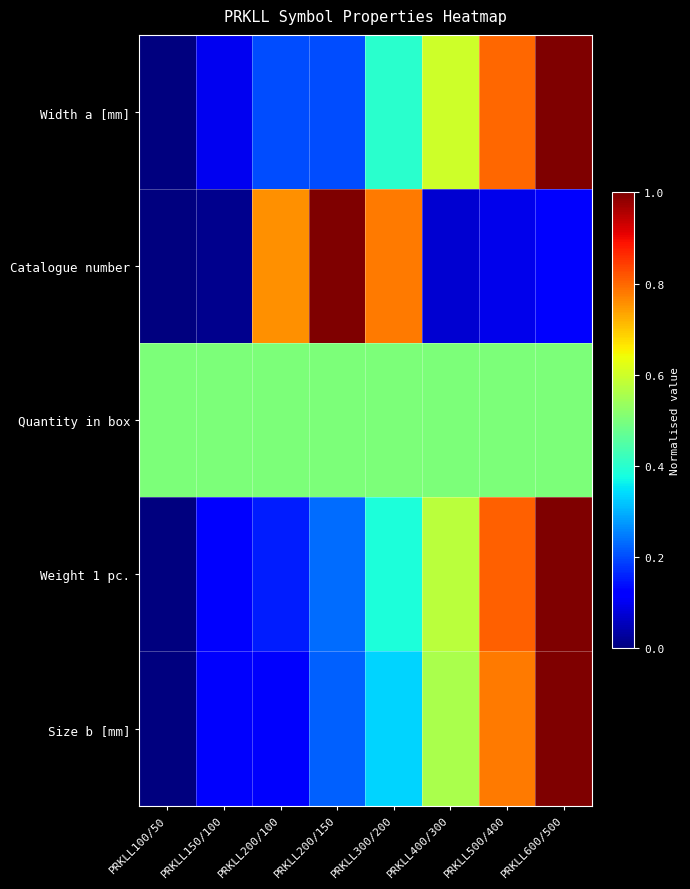

At PRKLL600/500, list the series in order from smallest to largest.

Catalogue number, Quantity in box, Width a [mm], Weight 1 pc., Size b [mm]